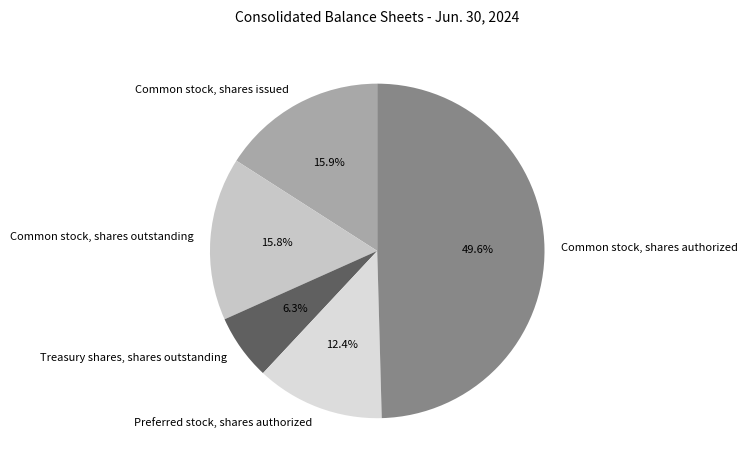

To the nearest percent, what is the difference between the Common stock, shares authorized and Preferred stock, shares authorized slice percentages?

37%